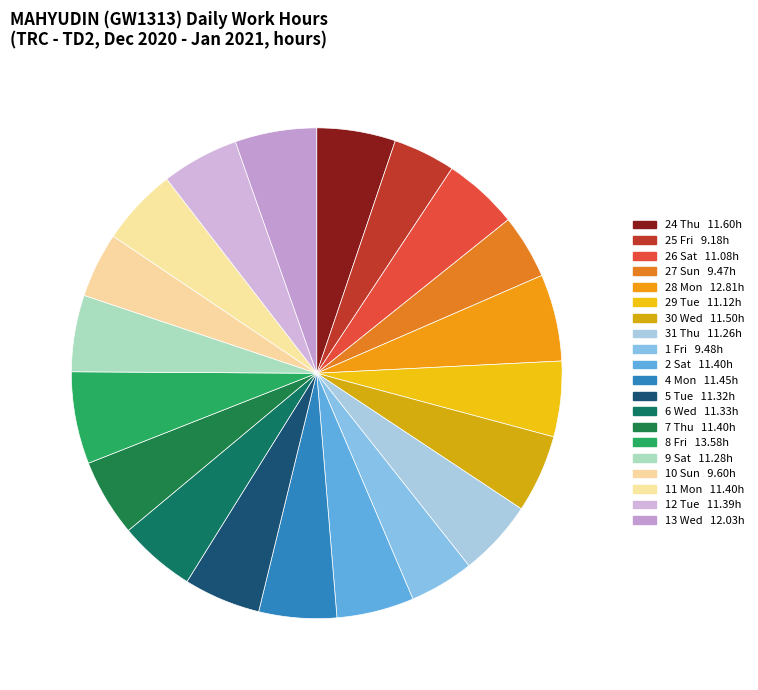

How many segments does this pie chart have?

20